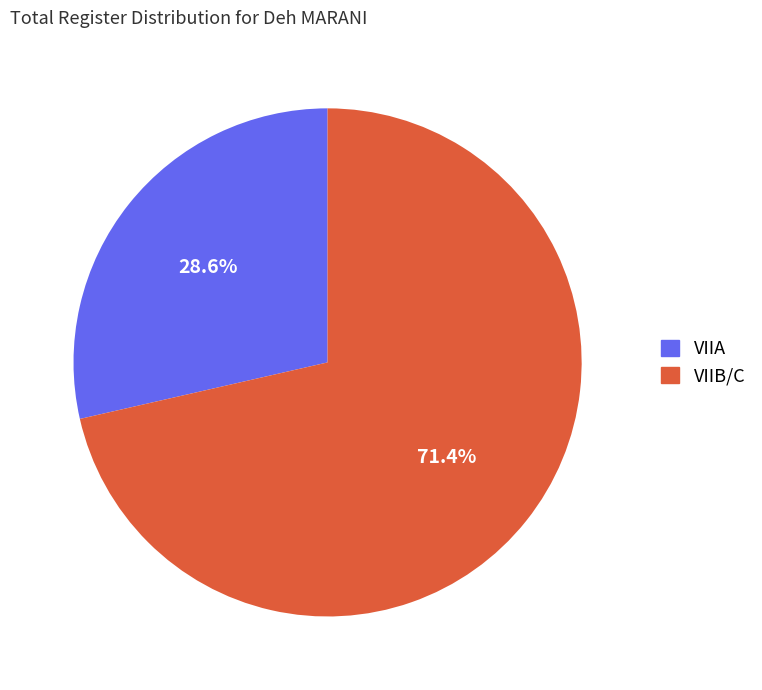

Which has a higher value, VIIA or VIIB/C?

VIIB/C